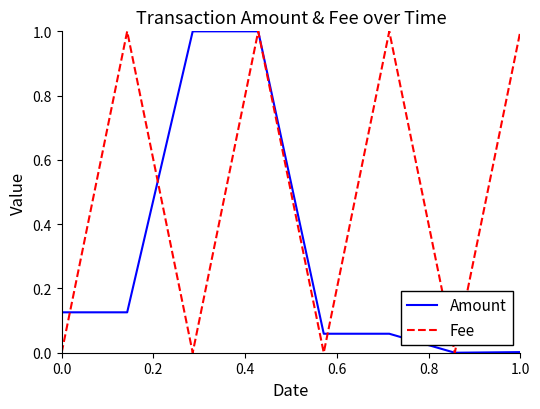

True or false: Fee has more than 0 points higher than both neighbors.

True